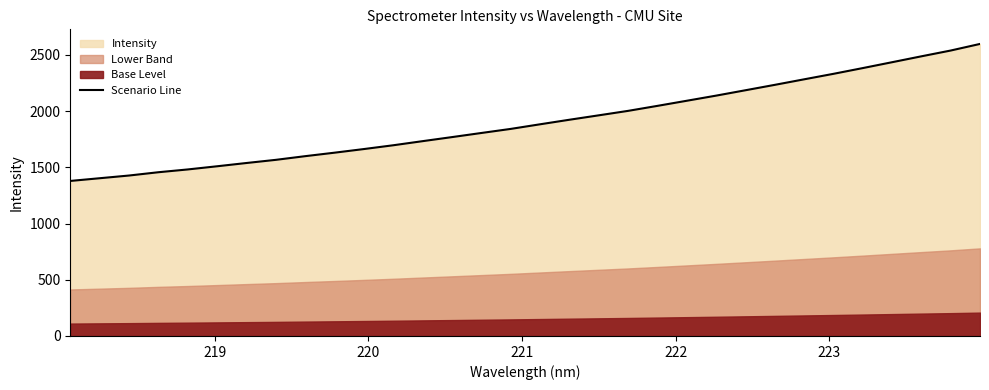

True or false: the data has more than 0 interior local peaks.

False